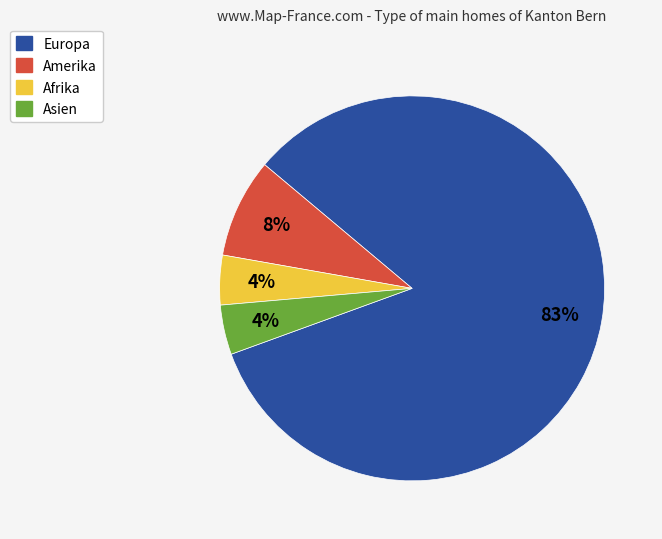

Approximately how many times larger is the value at Amerika compared to Europa?

0.1